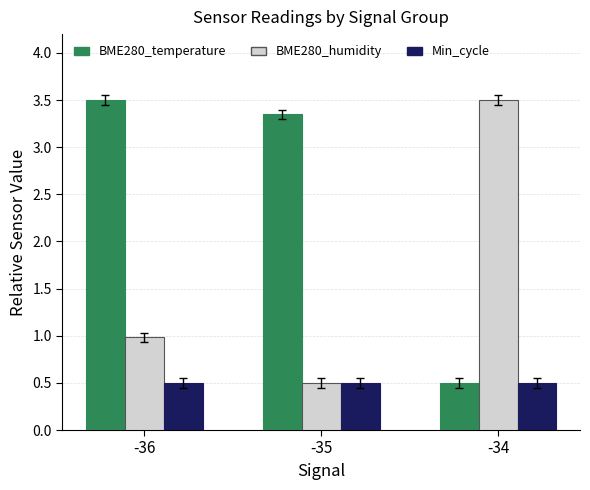

What is the difference between the highest and lowest values at -35?

2.8